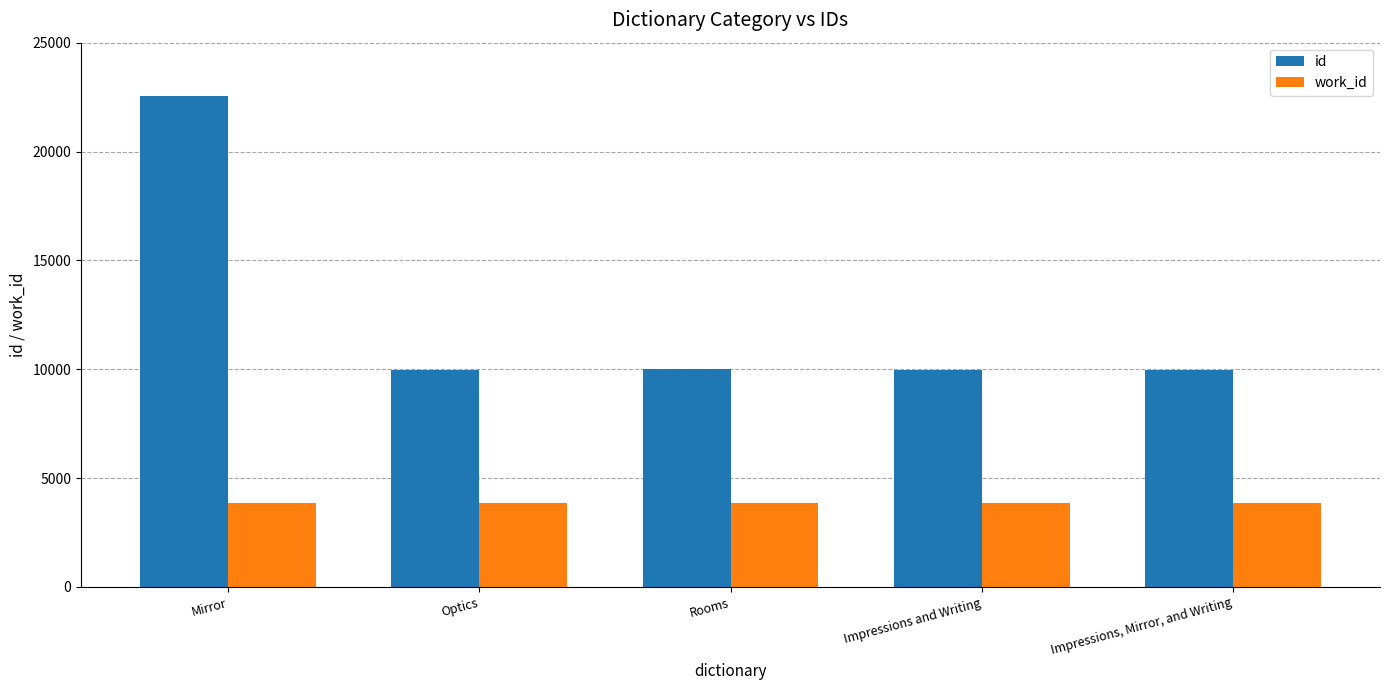

What is the average value of the id series?

12482